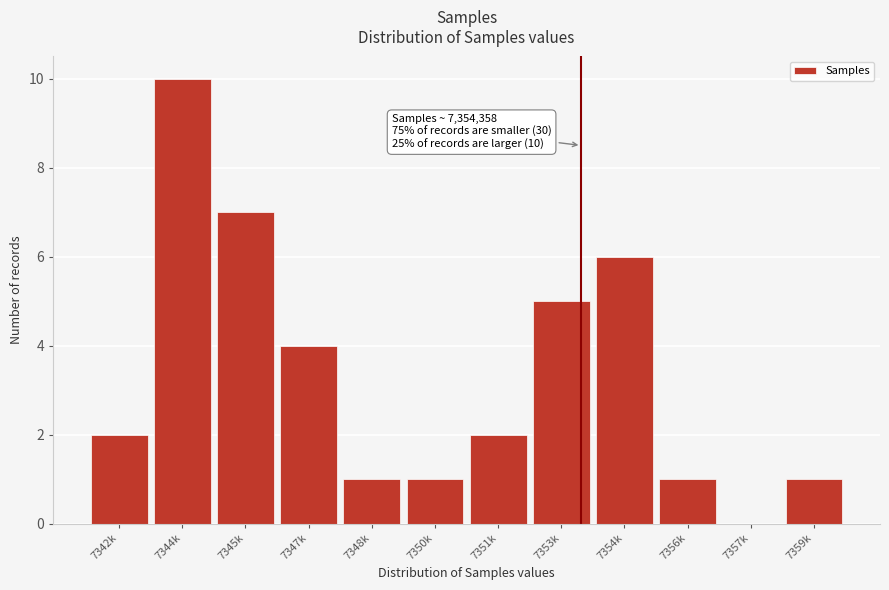

Reading right to left, list all the values displayed in this chart.

7359k=1	7357k=0	7356k=1	7354k=6	7353k=5	7351k=2	7350k=1	7348k=1	7347k=4	7345k=7	7344k=10	7342k=2